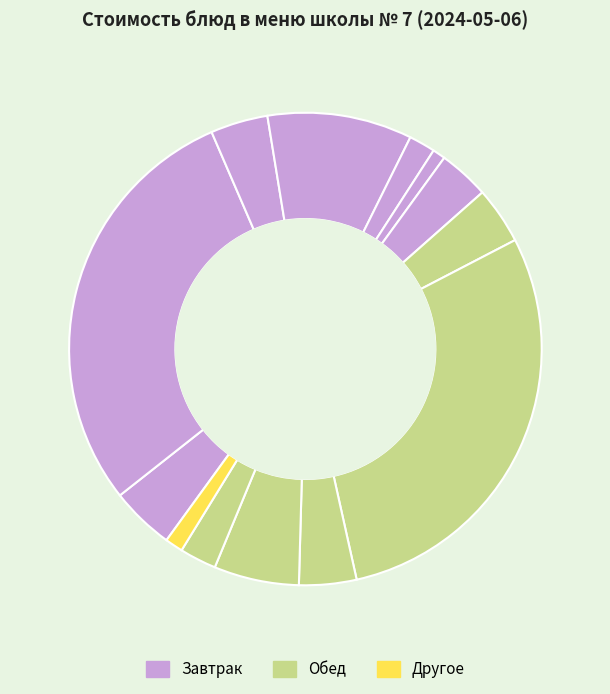

How many slices are in this pie chart?

13